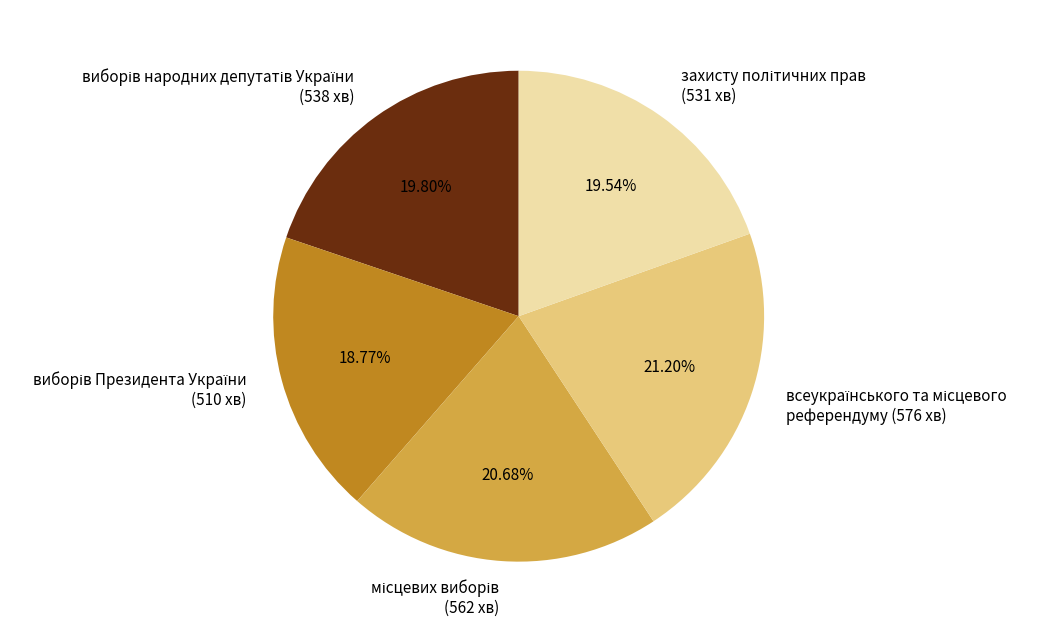

Does any single category account for the majority?

No